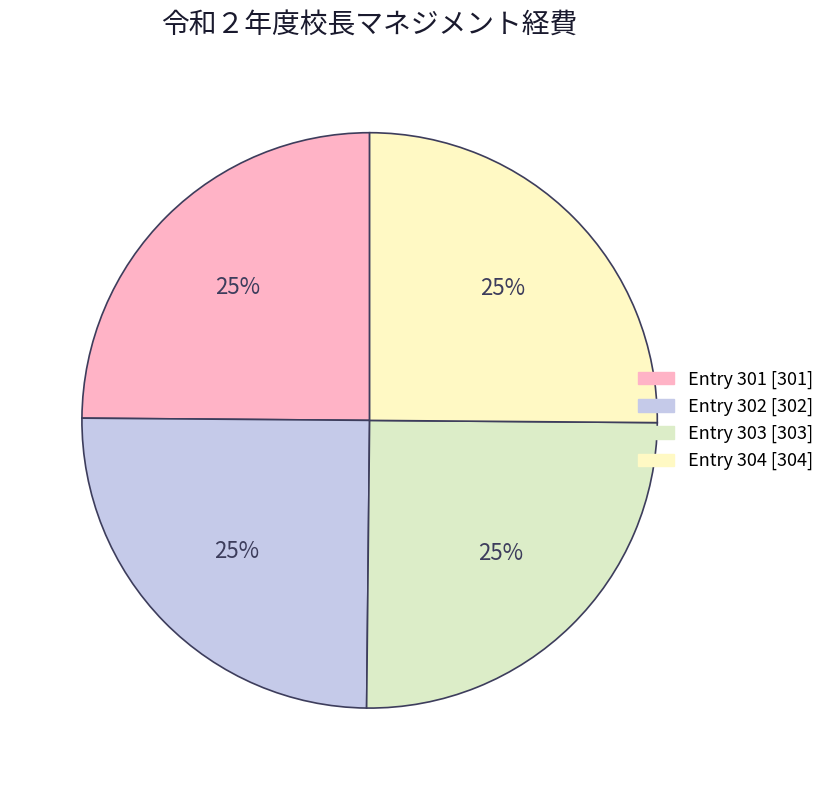

To the nearest percent, what is the average slice percentage?

25%